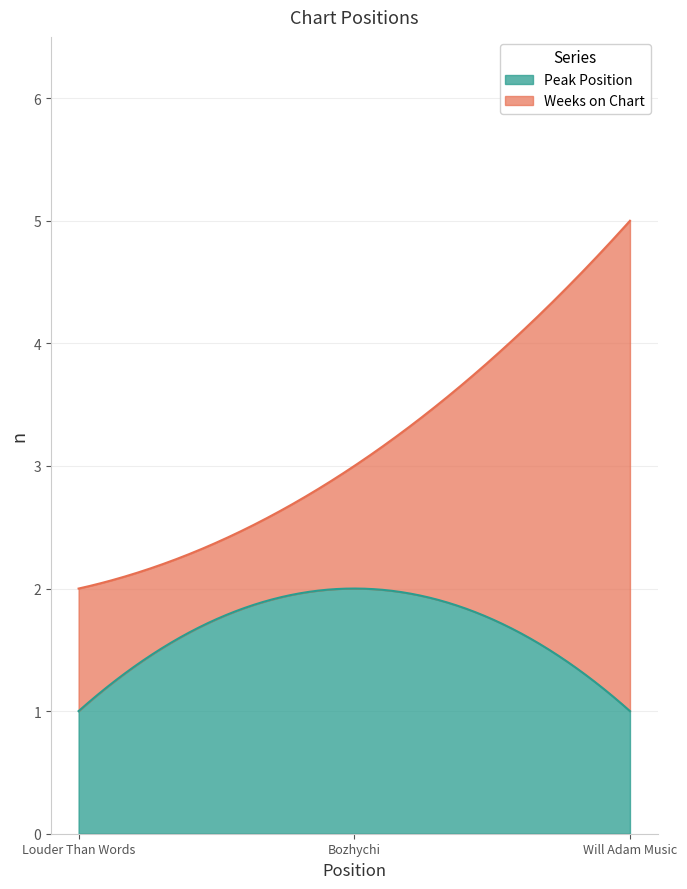

What is the value of the Peak Position point at the 1st from the left?

1